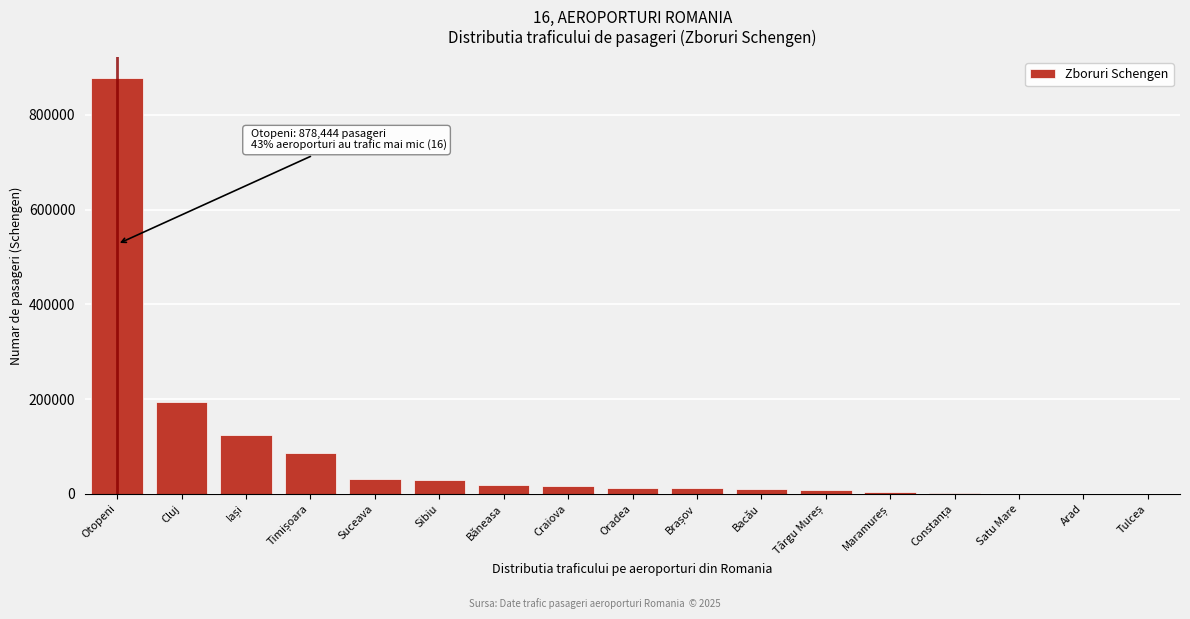

What is the greatest value displayed?

878444